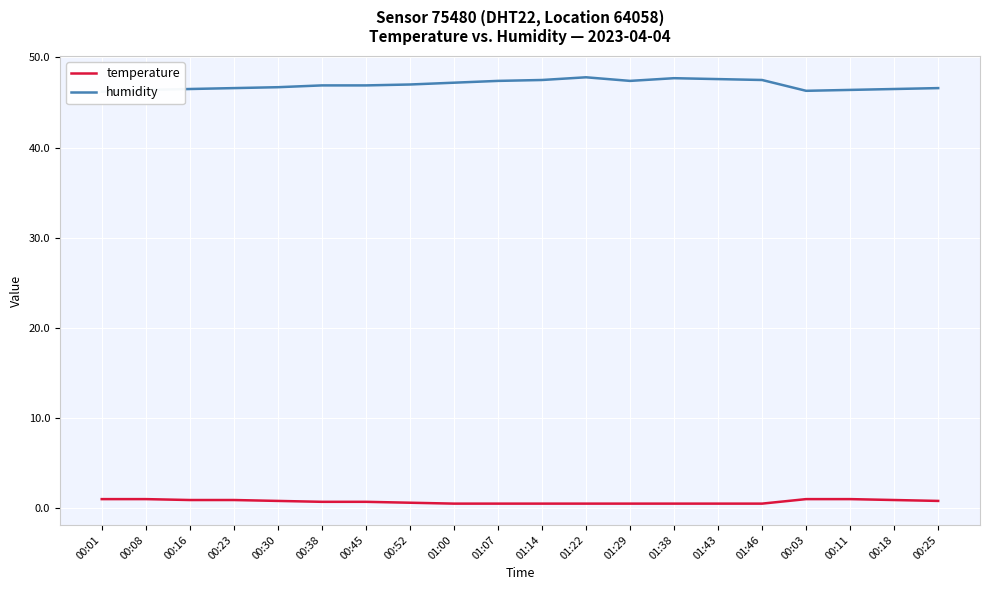

At how many categories does at least one series exceed 34?

20